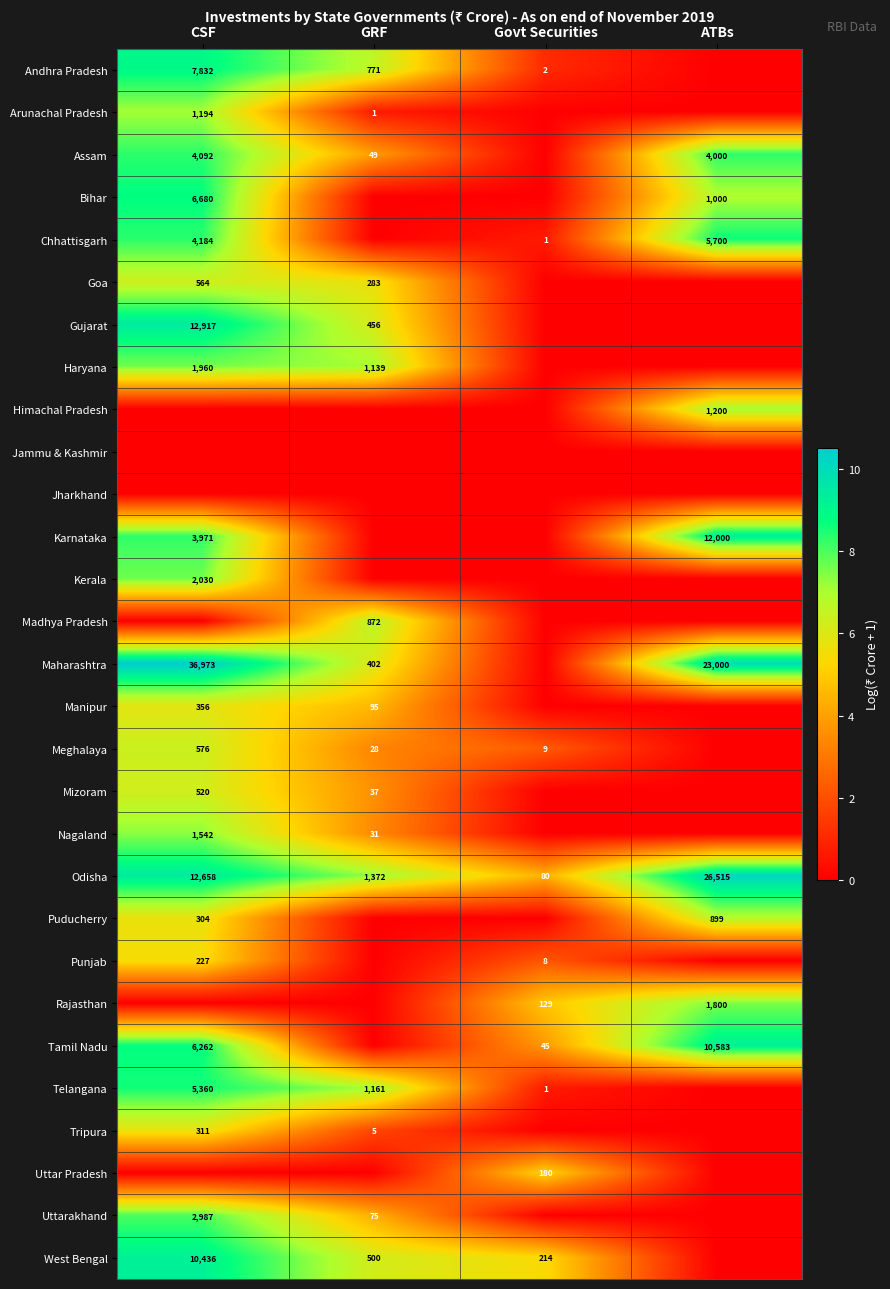

True or false: Meghalaya has a value of 211 at CSF.

False